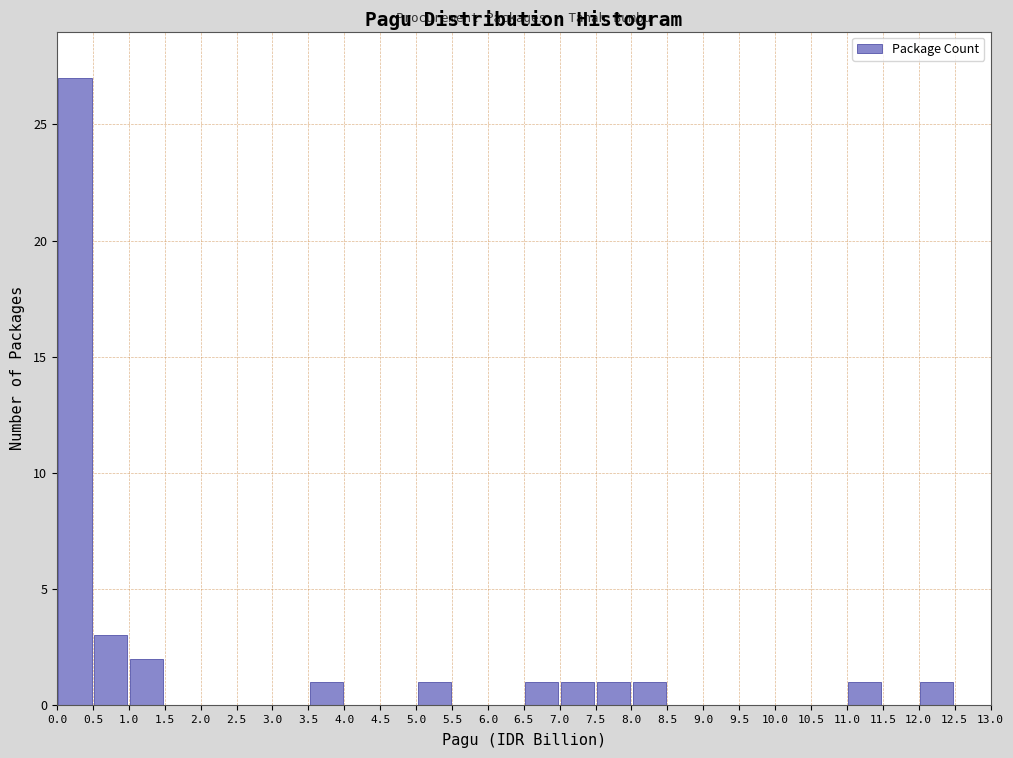

Over which range of the x-axis is the bar tallest?

0.0 to 0.5